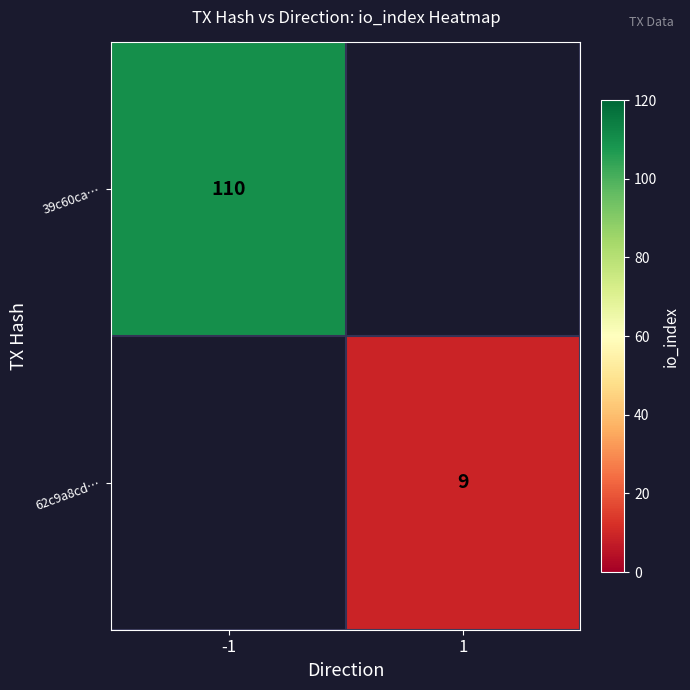

The 39c60ca… series shows 110 at -1. True or false?

True